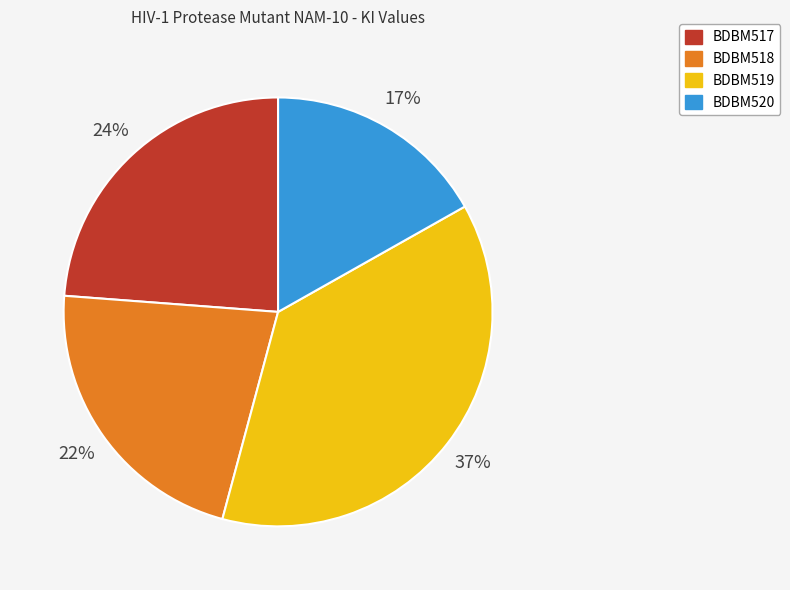

True or false: BDBM517 accounts for 24% of the total.

True